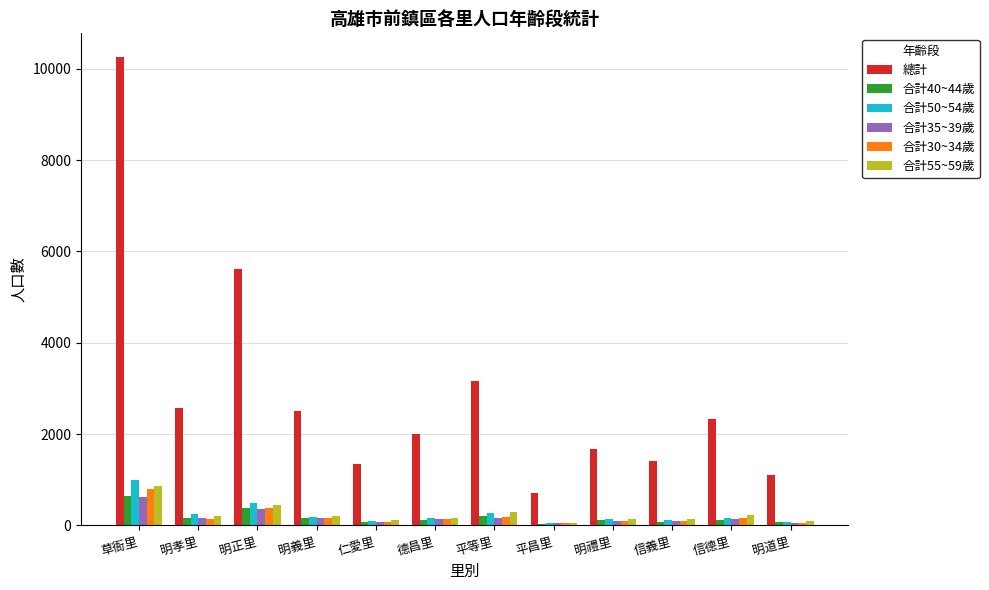

What is the difference between the 合計50~54歲 values at 平等里 and 信義里?

158